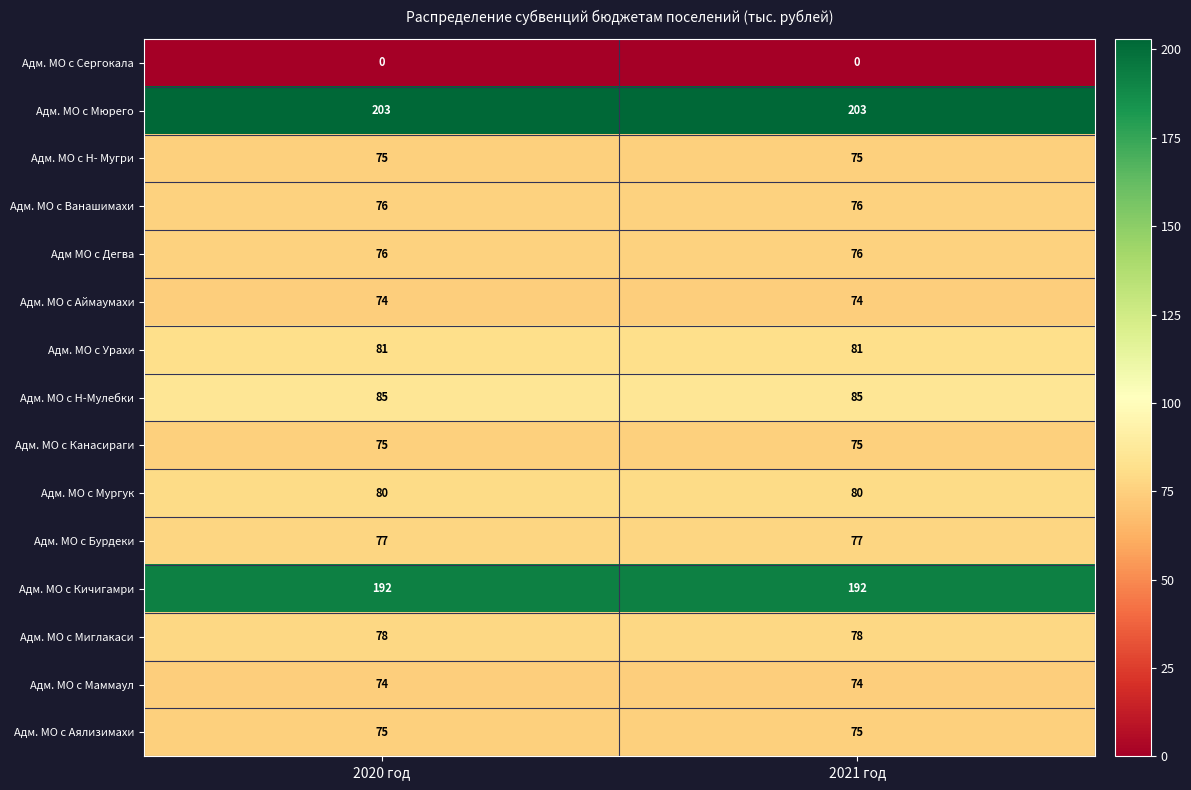

Reading left to right, what are all the values shown in this chart?

Адм. МО с Сергокала: 2020 год=0	2021 год=0
Адм. МО с Мюрего: 2020 год=203	2021 год=203
Адм. МО с Н- Мугри: 2020 год=75	2021 год=75
Адм. МО с Ванашимахи: 2020 год=76	2021 год=76
Адм МО с Дегва: 2020 год=76	2021 год=76
Адм. МО с Аймаумахи: 2020 год=74	2021 год=74
Адм. МО с Урахи: 2020 год=81	2021 год=81
Адм. МО с Н-Мулебки: 2020 год=85	2021 год=85
Адм. МО с Канасираги: 2020 год=75	2021 год=75
Адм. МО с Мургук: 2020 год=80	2021 год=80
Адм. МО с Бурдеки: 2020 год=77	2021 год=77
Адм. МО с Кичигамри: 2020 год=192	2021 год=192
Адм. МО с Миглакаси: 2020 год=78	2021 год=78
Адм. МО с Маммаул: 2020 год=74	2021 год=74
Адм. МО с Аялизимахи: 2020 год=75	2021 год=75